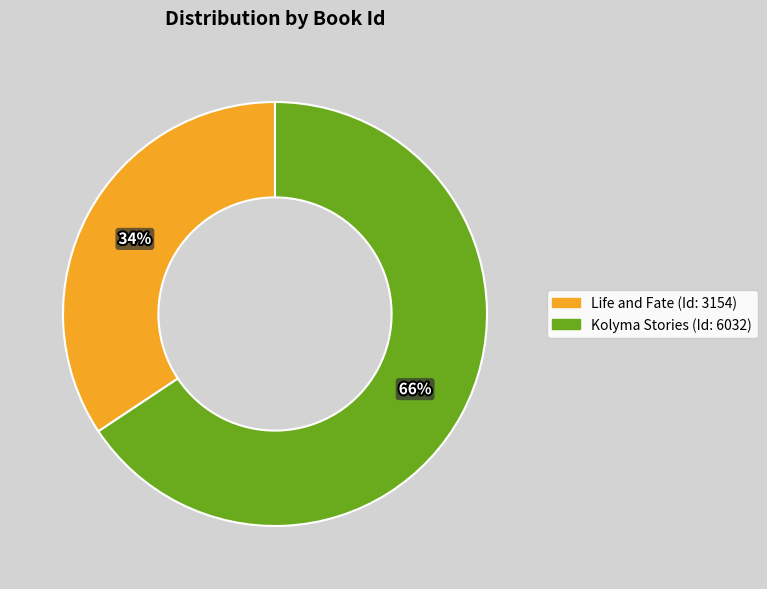

Is there a majority slice in this chart?

Yes